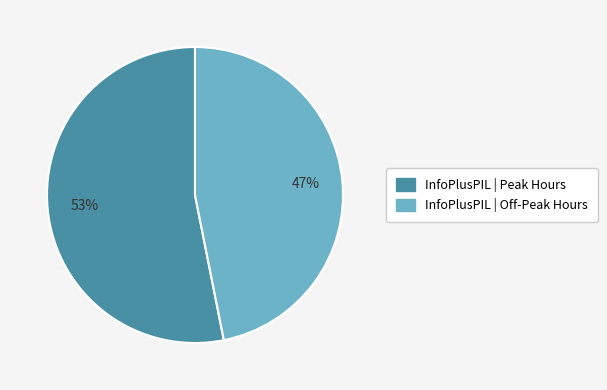

Which category has the smallest portion of the pie?

InfoPlusPIL | Off-Peak Hours